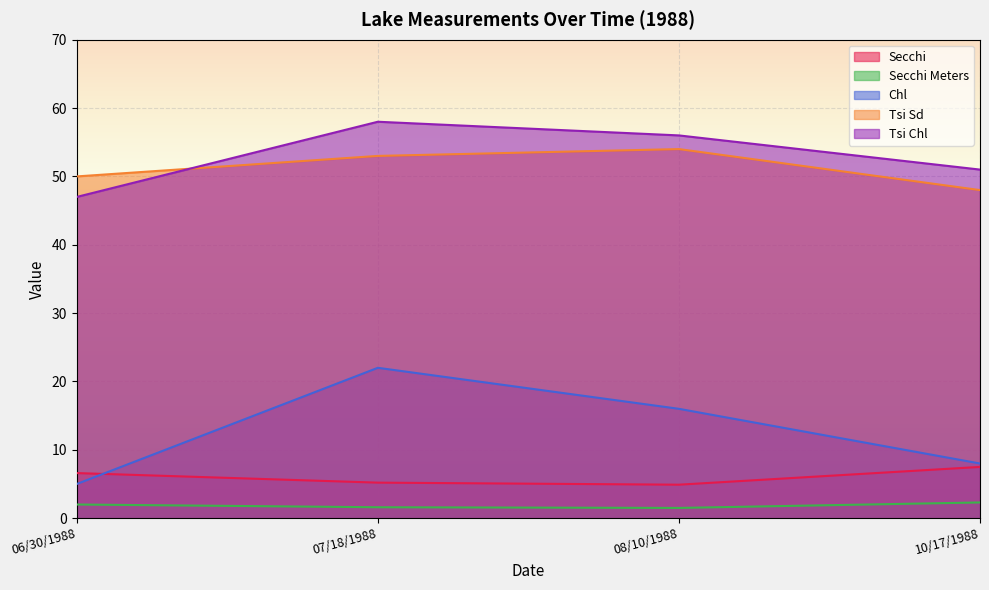

Reading left to right, extract all data points from this chart.

Secchi: 06/30/1988=6.6	07/18/1988=5.2	08/10/1988=4.9	10/17/1988=7.5
Secchi Meters: 06/30/1988=2.0	07/18/1988=1.6	08/10/1988=1.5	10/17/1988=2.3
Chl: 06/30/1988=5.0	07/18/1988=22.0	08/10/1988=16.0	10/17/1988=8.0
Tsi Sd: 06/30/1988=50.0	07/18/1988=53.0	08/10/1988=54.0	10/17/1988=48.0
Tsi Chl: 06/30/1988=47.0	07/18/1988=58.0	08/10/1988=56.0	10/17/1988=51.0